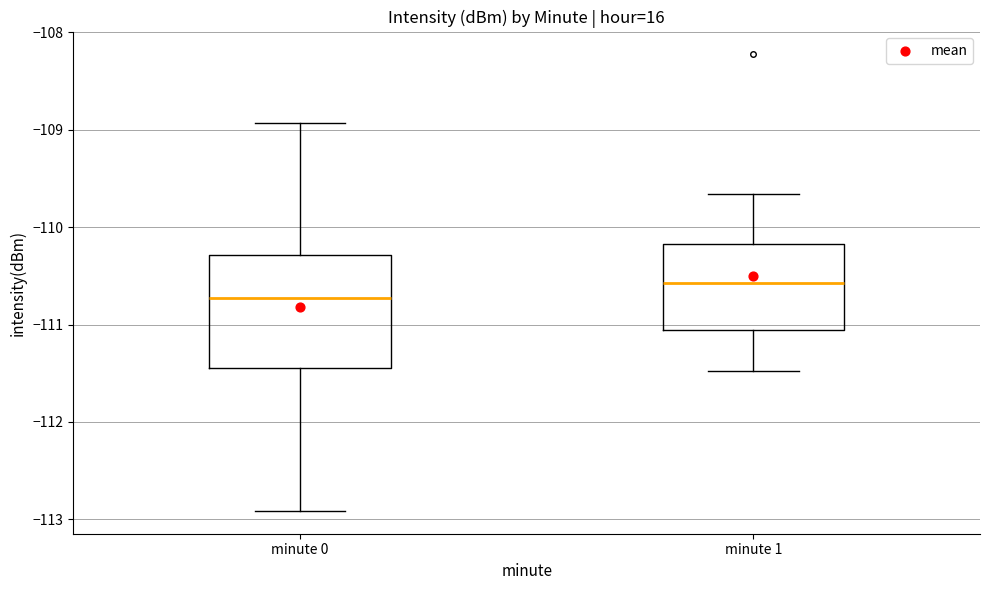

Which box's median line is the highest?

minute 1